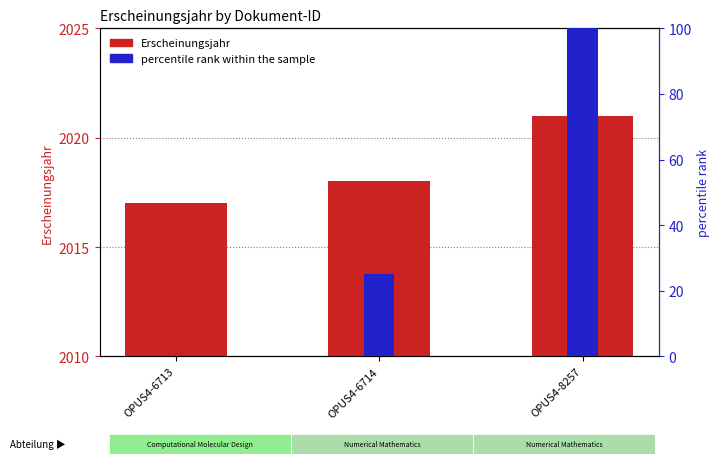

How many bars are there in total?

6